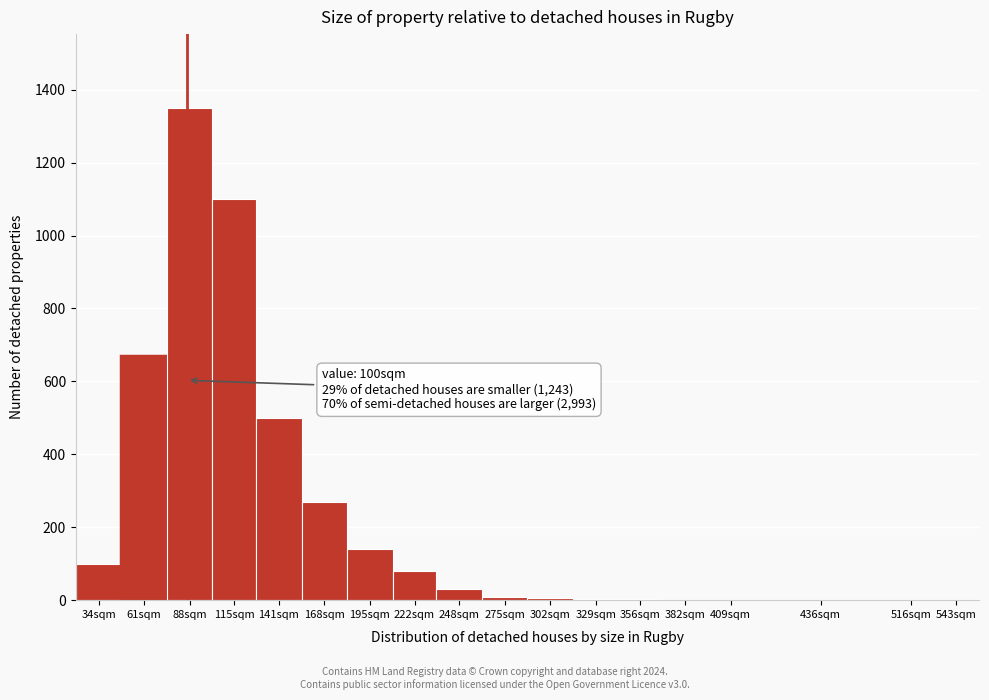

Which has a higher value, 34sqm or 195sqm?

195sqm